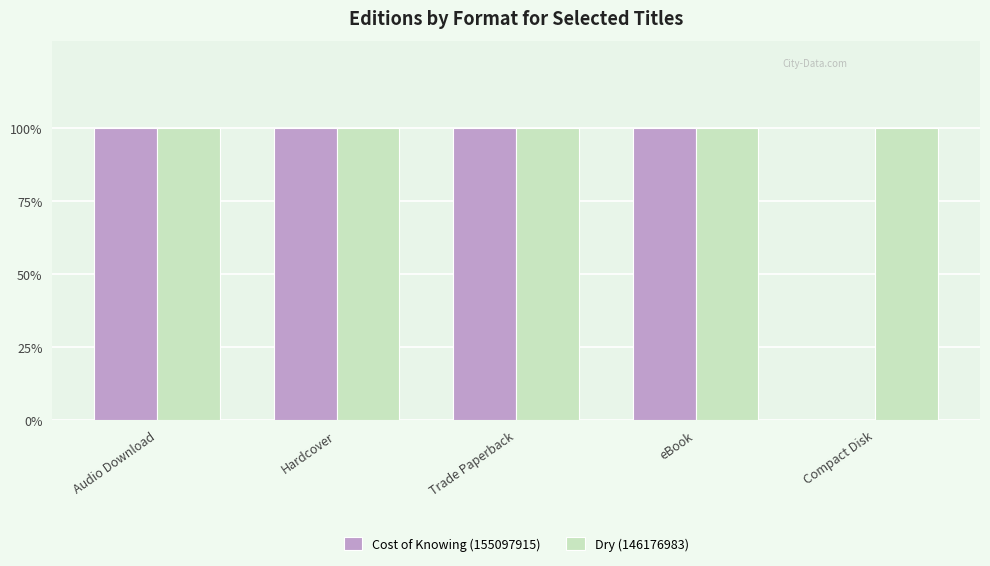

What is the label of the 1st bar from the right?

Compact Disk